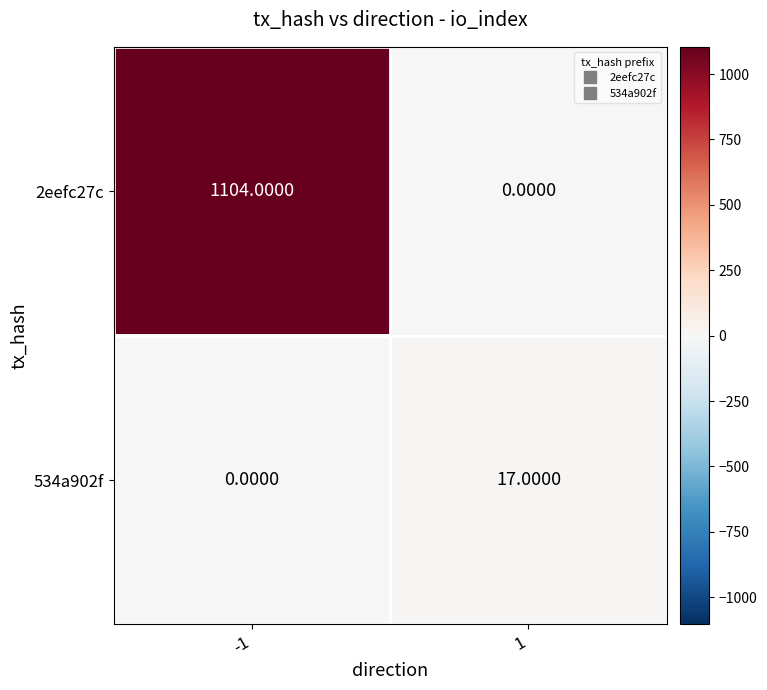

Which series has the widest spread of values?

2eefc27c